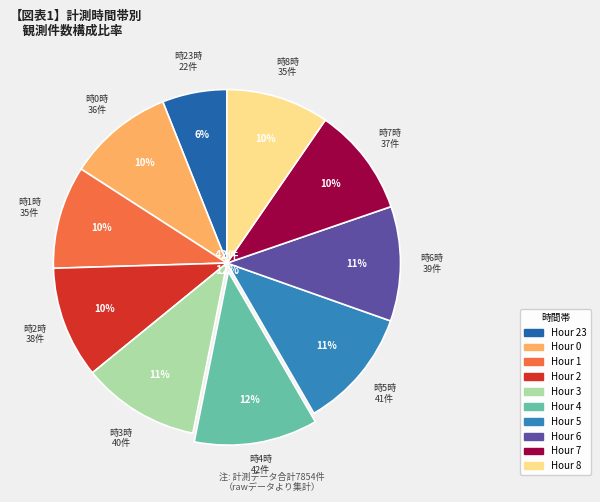

What is the smallest slice in the pie chart?

23